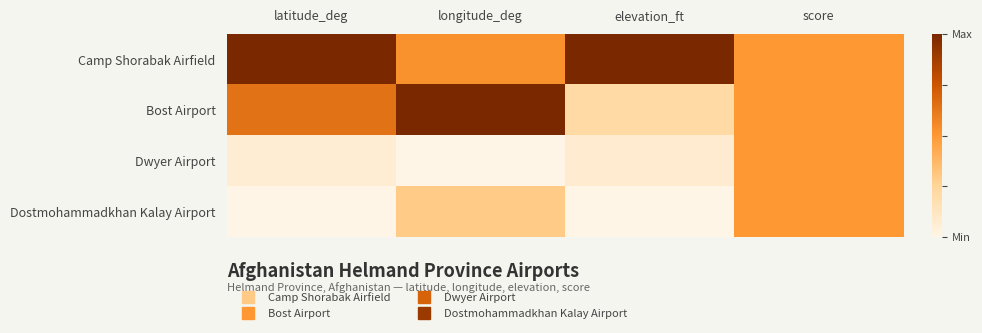

Reading left to right, transcribe all the data shown in this chart.

Camp Shorabak Airfield: latitude_deg=1.0	longitude_deg=0.5	elevation_ft=1.0	score=0.5
Bost Airport: latitude_deg=0.6	longitude_deg=1.0	elevation_ft=0.2	score=0.5
Dwyer Airport: latitude_deg=0.1	longitude_deg=0.0	elevation_ft=0.1	score=0.5
Dostmohammadkhan Kalay Airport: latitude_deg=0.0	longitude_deg=0.3	elevation_ft=0.0	score=0.5